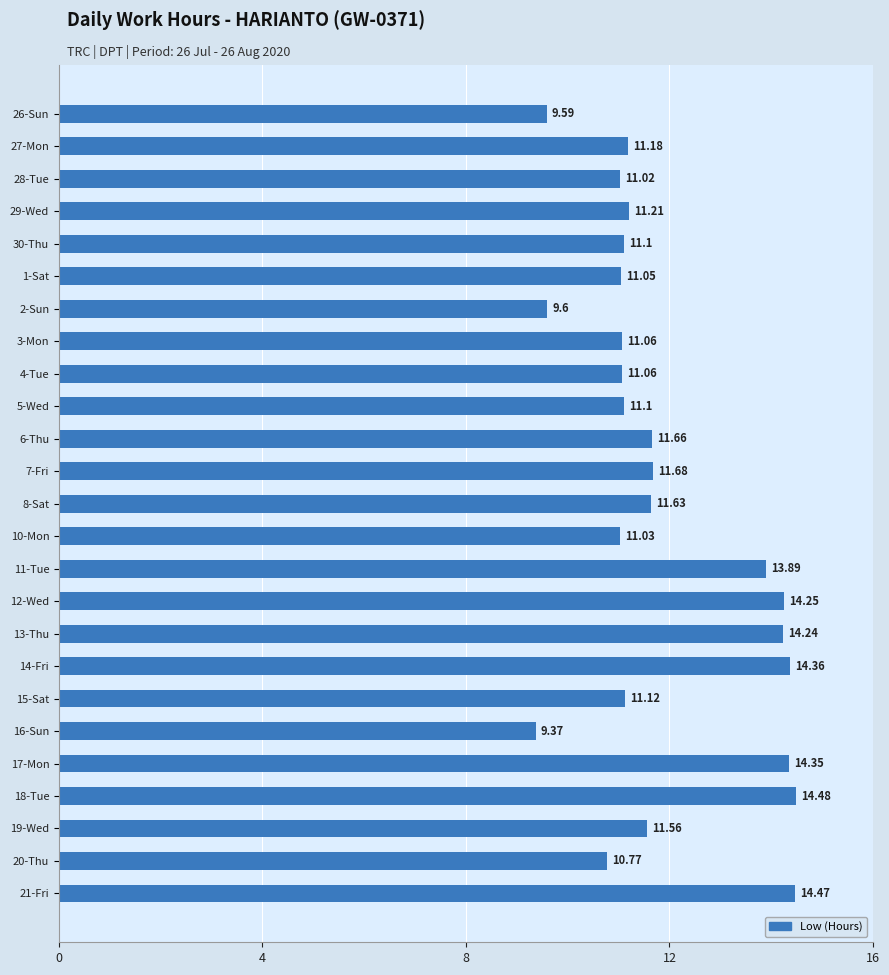

Between 6-Thu and 2-Sun, which is larger?

6-Thu